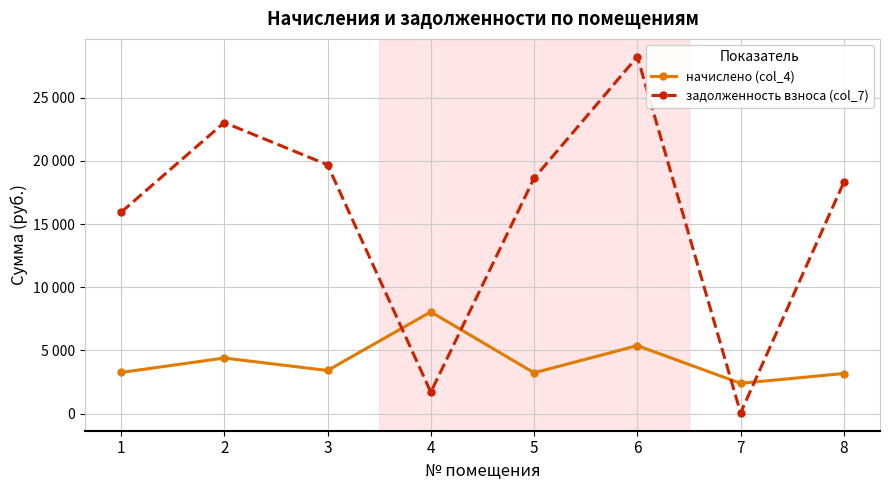

True or false: задолженность взноса (col_7) and начислено (col_4) intersect in this chart.

True